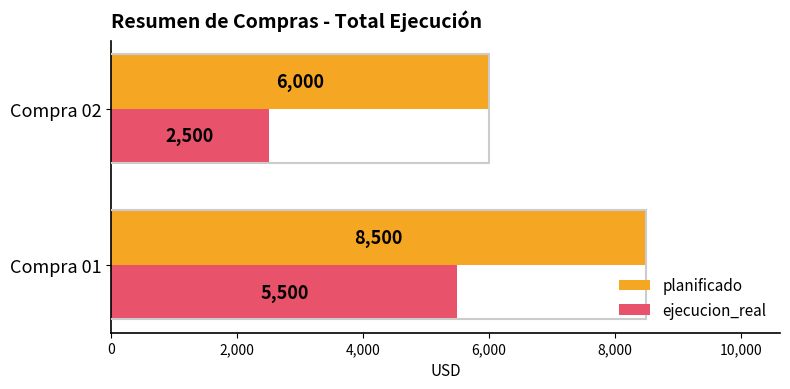

Which series has the widest spread of values?

ejecucion_real